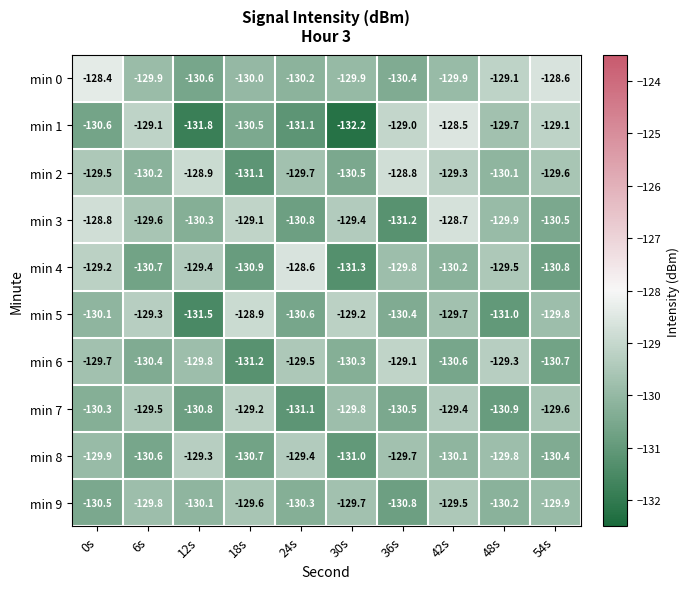

Read the min 7 value at 54s.

-129.6